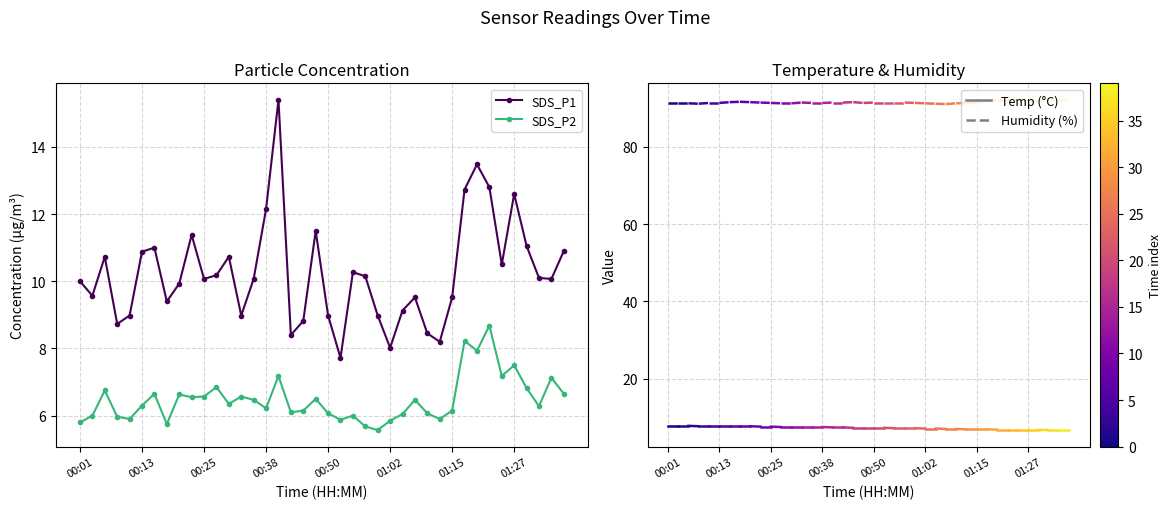

True or false: SDS_P2 and SDS_P1 cross at least once.

False